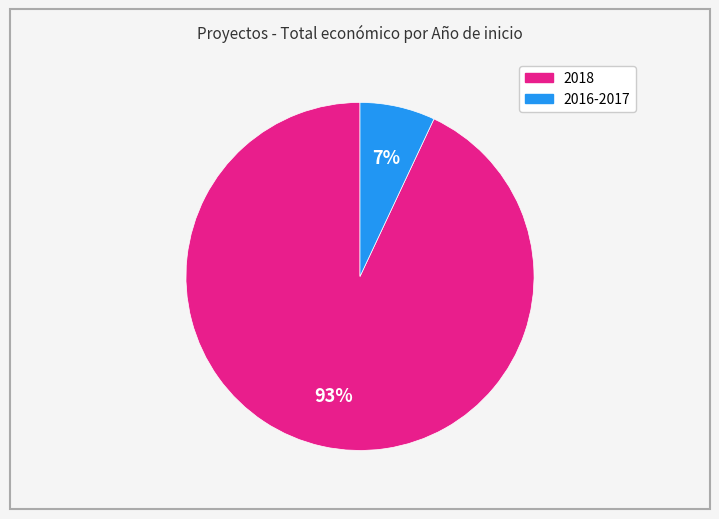

Is there a majority slice in this chart?

Yes